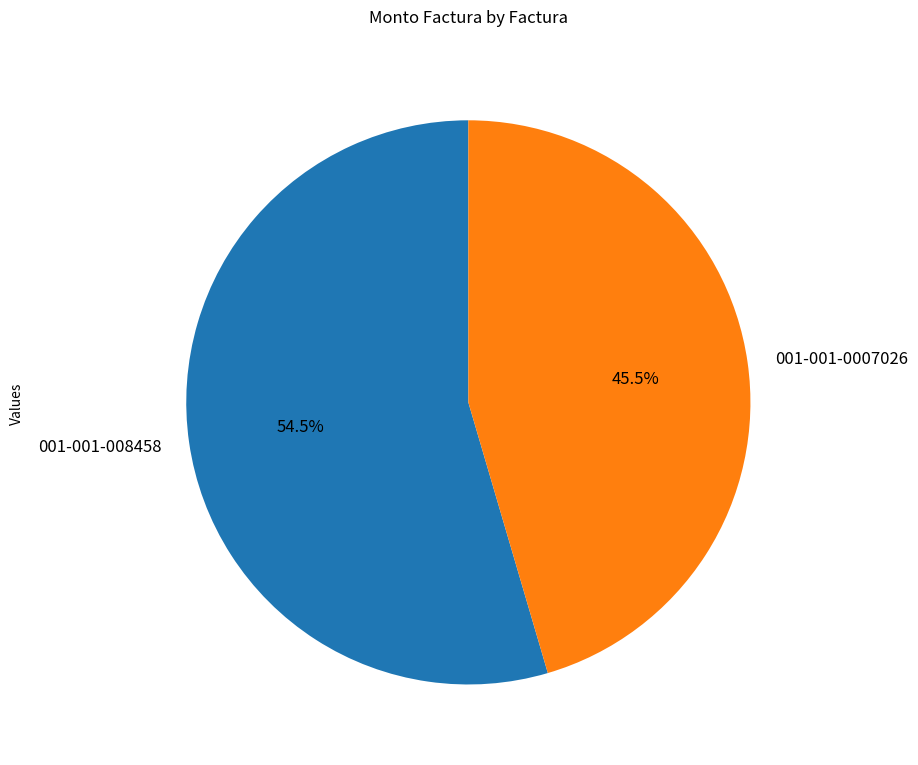

To the nearest percent, what is the combined percentage of 001-001-0007026 and 001-001-008458?

100%